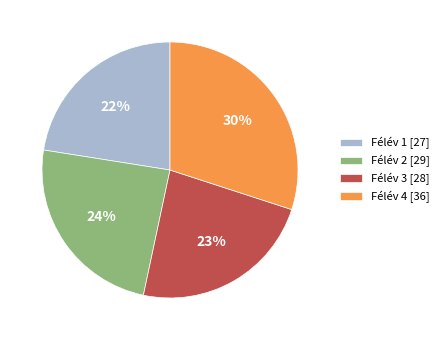

To the nearest percent, what is the difference between the Félév 4 [36] and Félév 2 [29] slice percentages?

6%